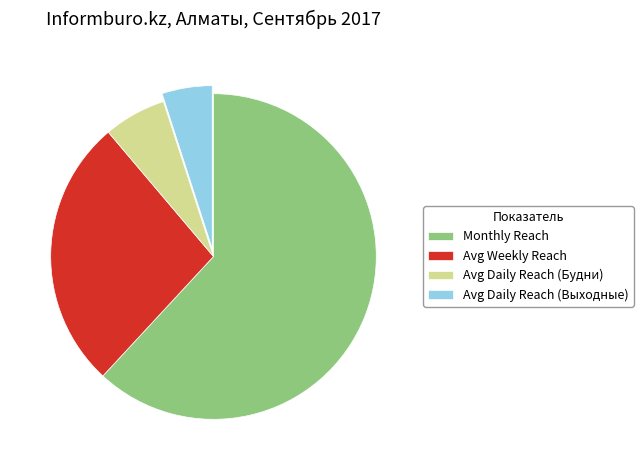

What is the ratio of the value at Avg Weekly Reach to the value at Monthly Reach?

0.4